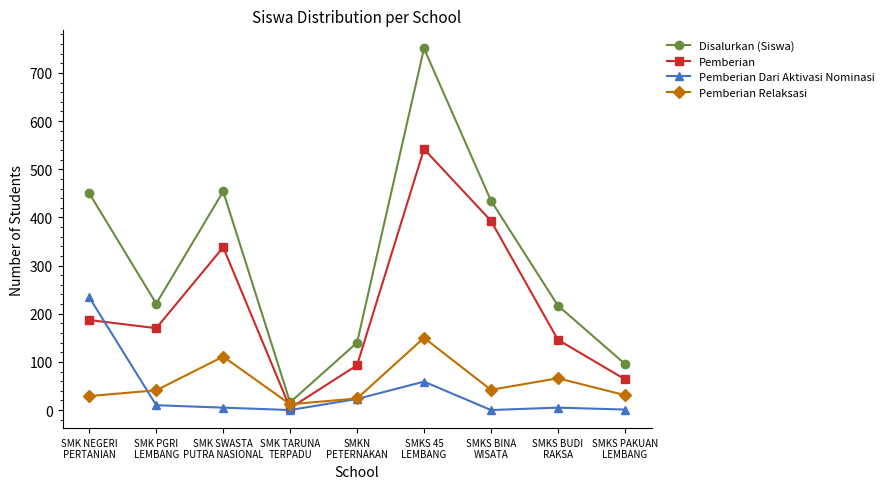

At which label is Pemberian Dari Aktivasi Nominasi closest to 117?

SMKS 45
LEMBANG